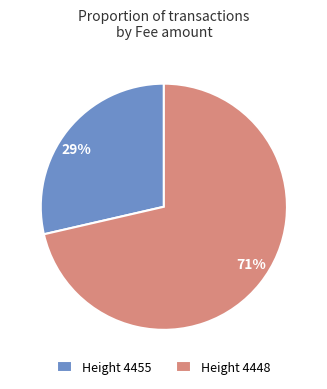

To the nearest percent, what is the average slice percentage?

50%